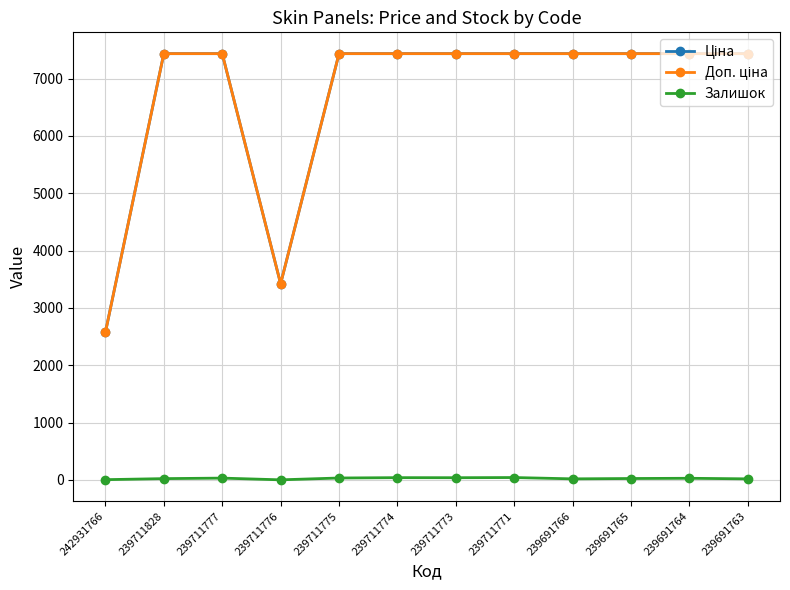

What is the maximum value shown in the chart?

7436.2